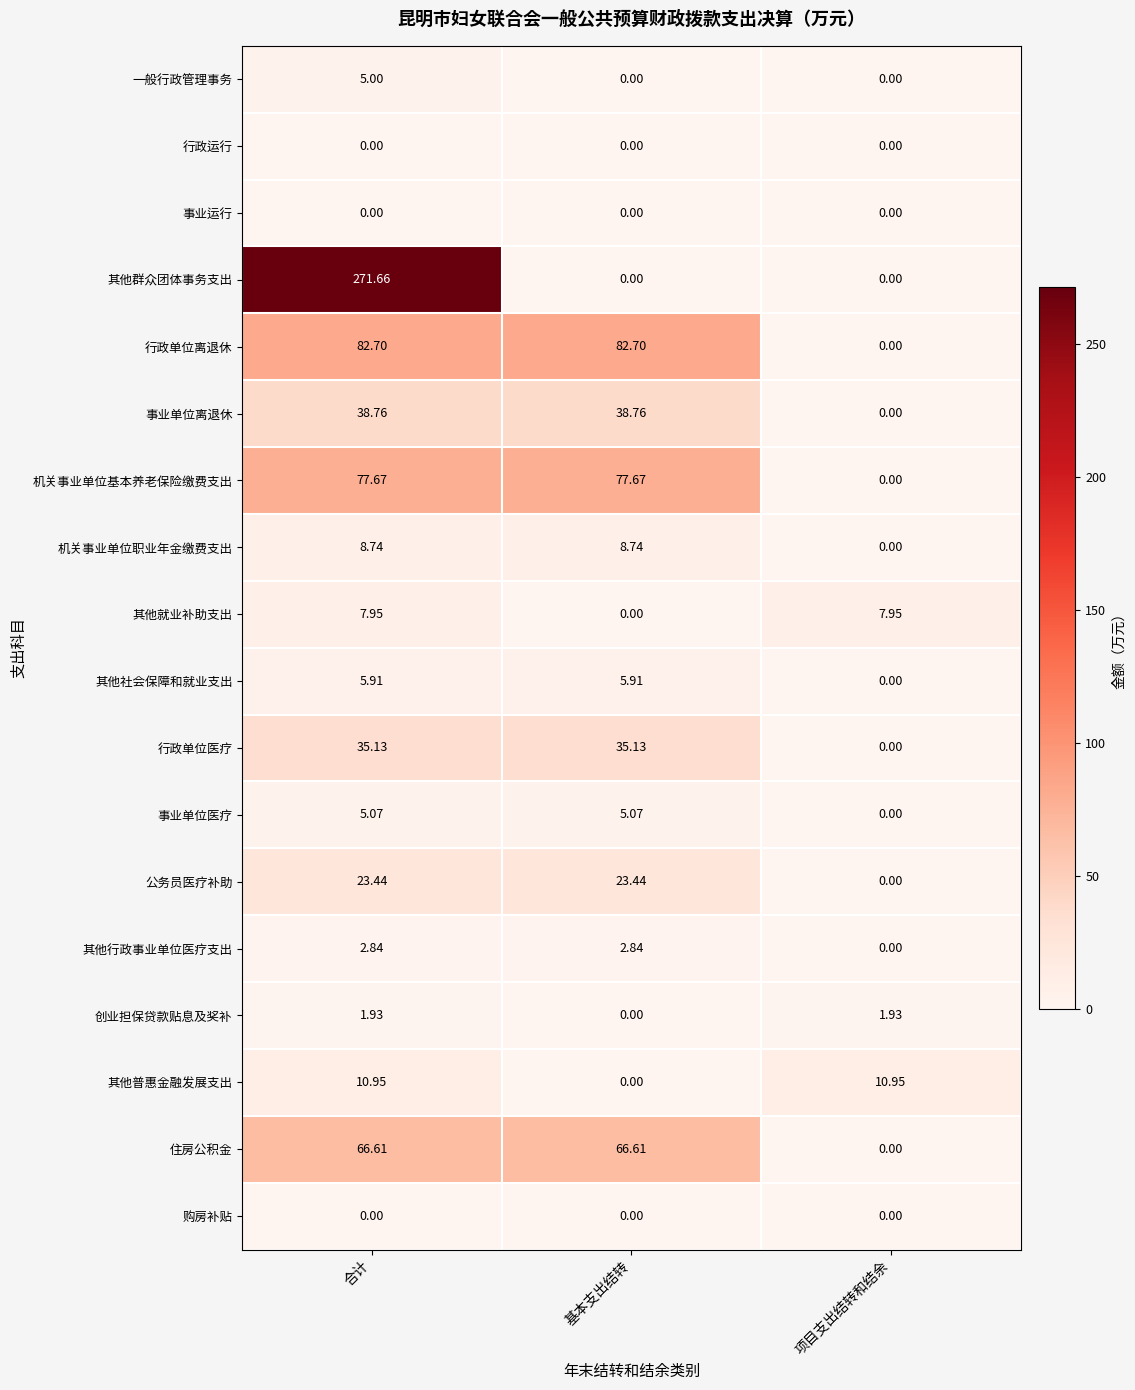

Which category has the highest value across all series?

合计